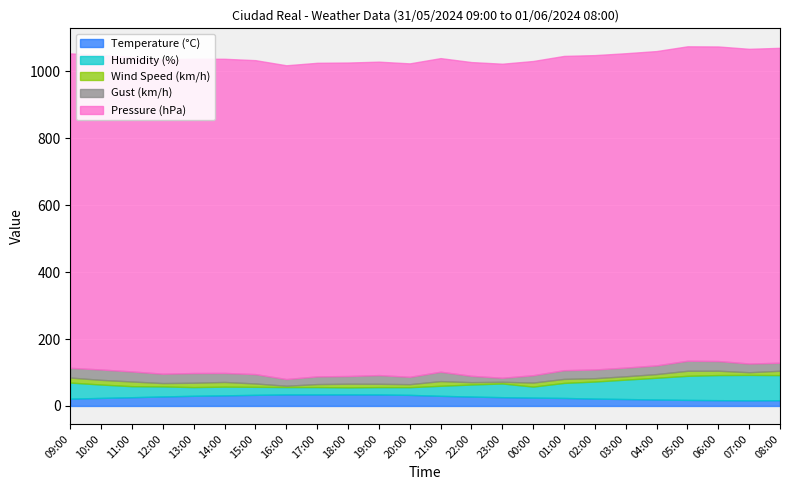

Which series has the largest total across all categories?

Pressure (hPa)